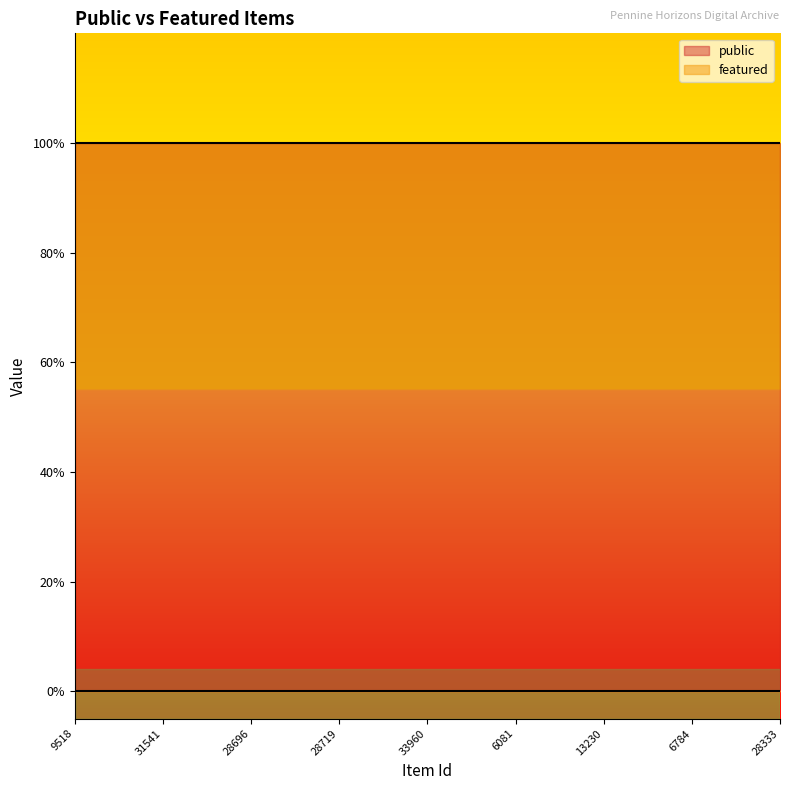

True or false: public has more than 2 points higher than both neighbors.

False